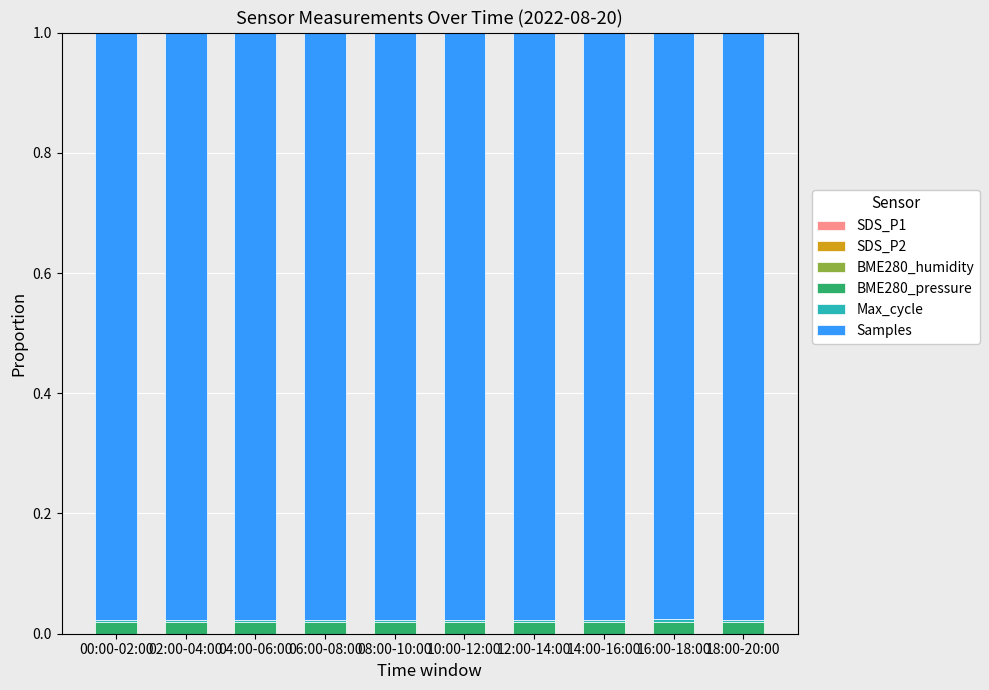

At which label is Max_cycle closest to 0?

02:00-04:00